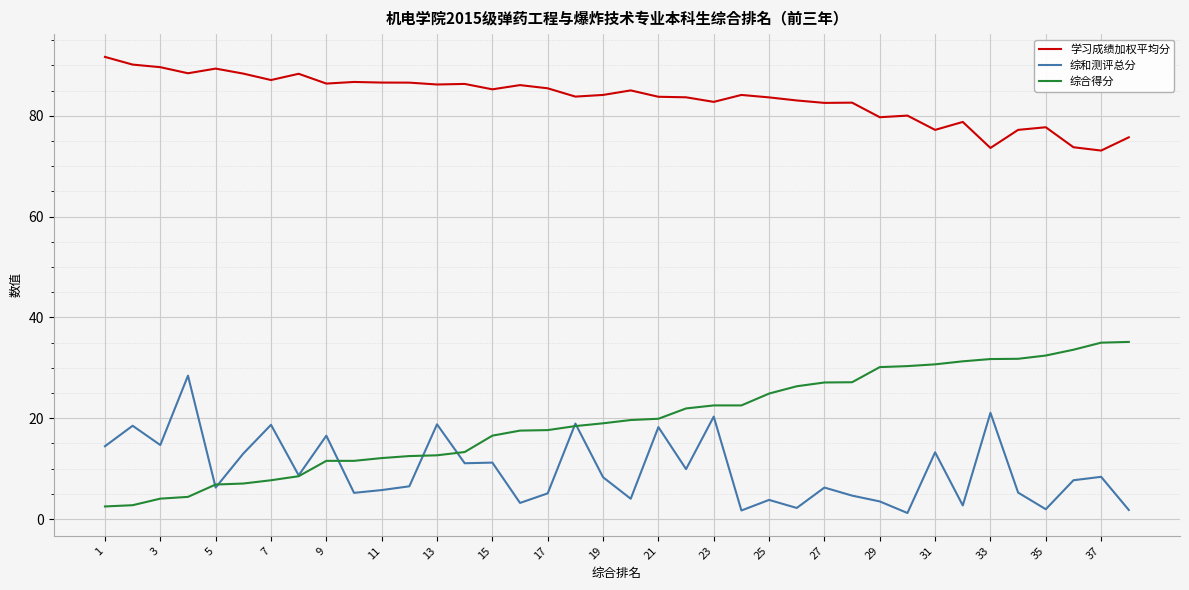

What is the maximum value for 学习成绩加权平均分?

91.7